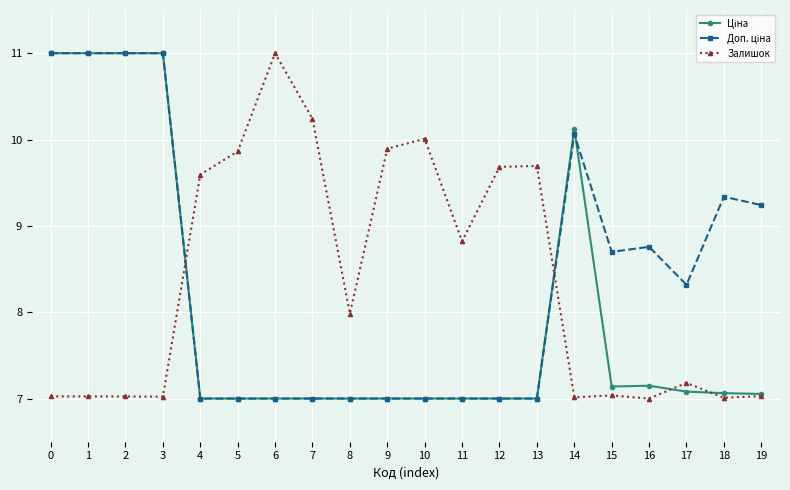

What is the lowest value of the Залишок series?

7.0